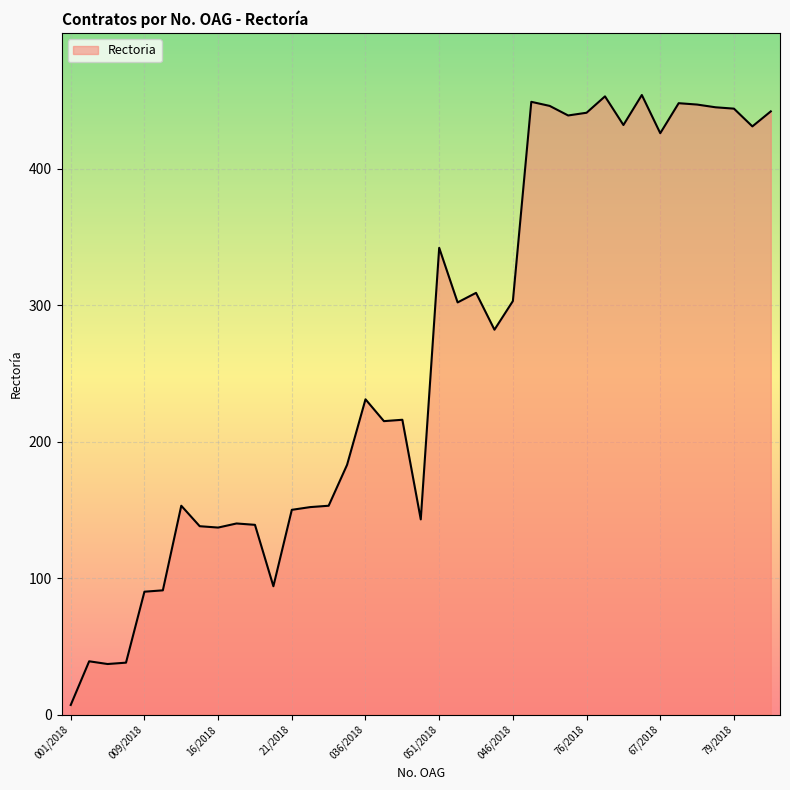

How many series are shown in this chart?

1